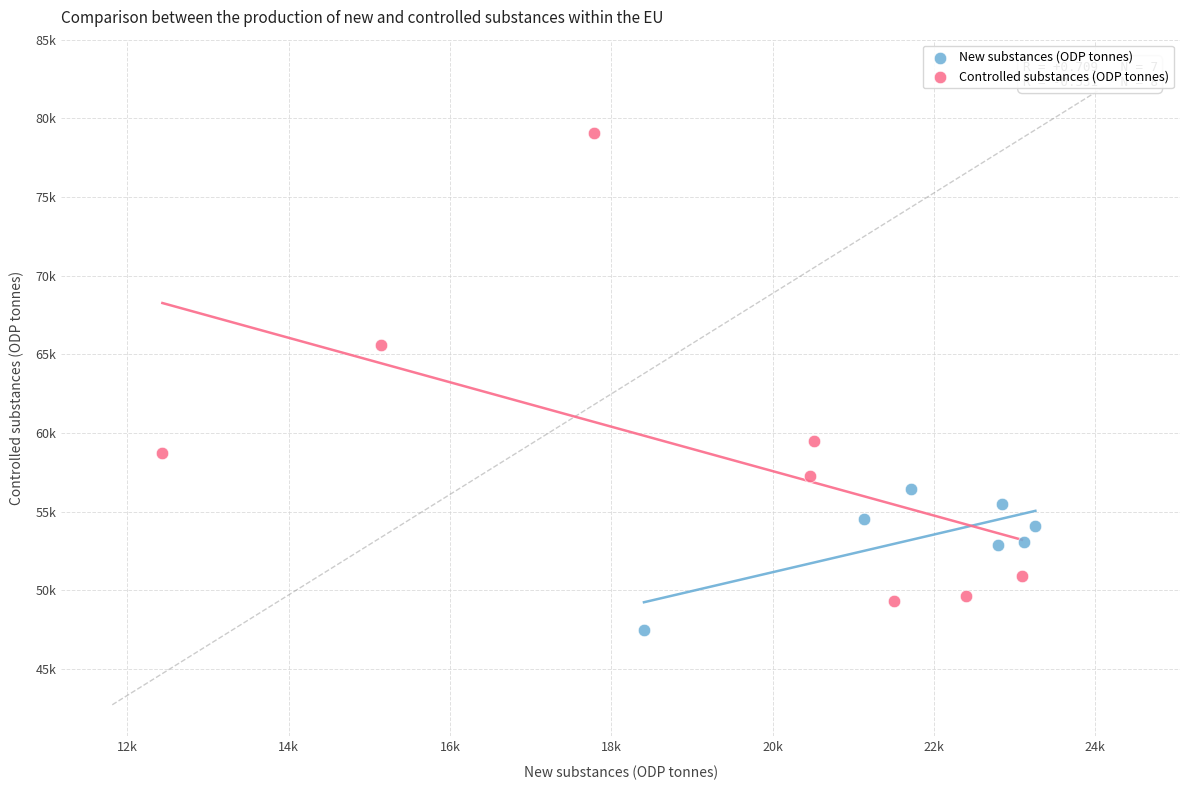

Which series reaches the maximum Y coordinate?

Controlled substances (ODP tonnes)